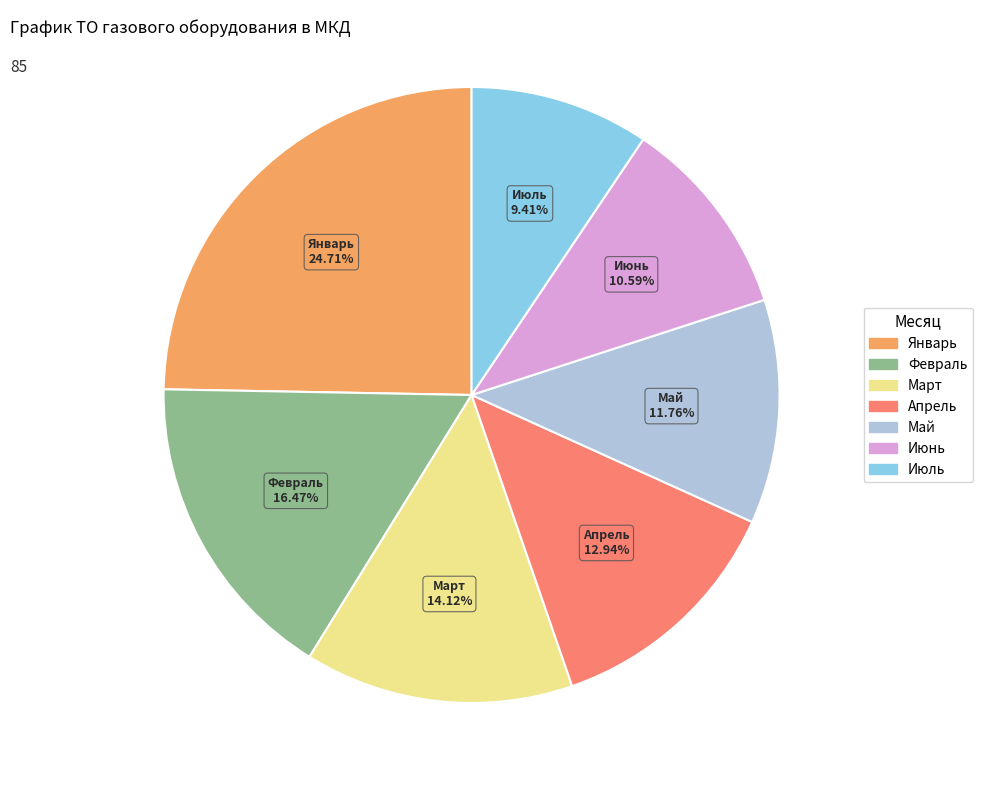

What percentage is NOT represented by Апрель?

87.1%